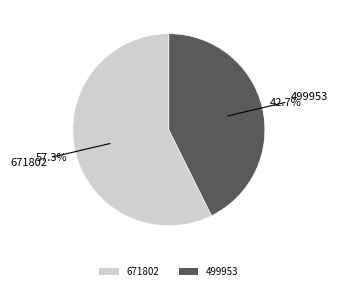

Which slice is the smallest?

499953